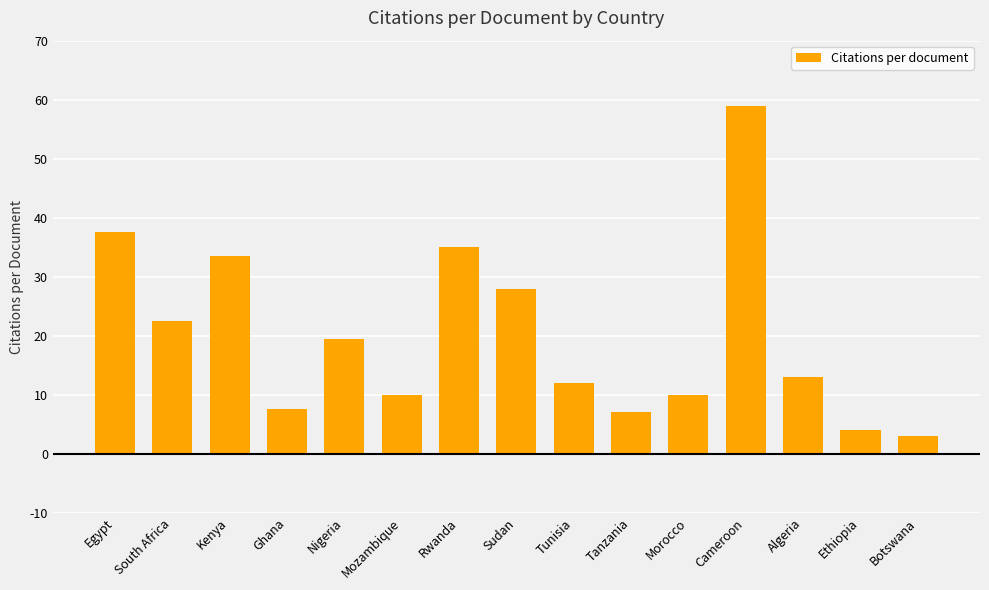

What is the label of the 12th bar from the left?

Cameroon